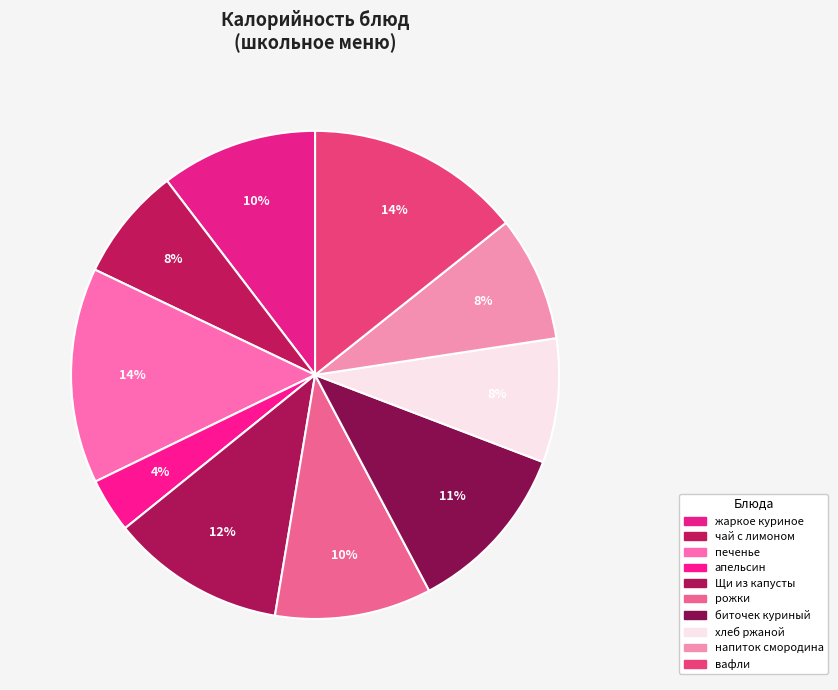

Count the number of slices in the pie.

10